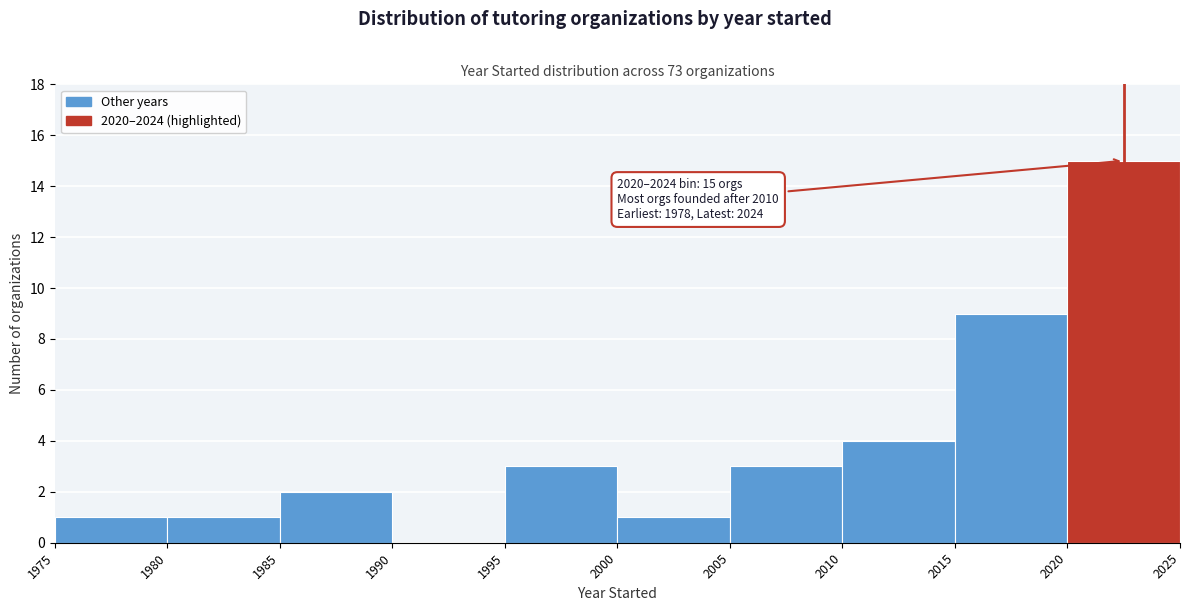

Which range on the x-axis has the tallest bar?

2020 to 2025